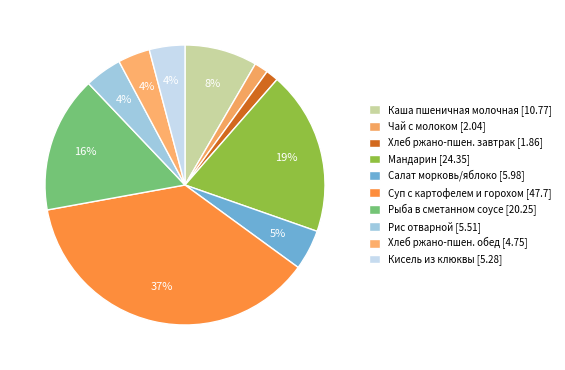

Which category has the smallest portion of the pie?

Хлеб ржано-пшеничный (завтрак)